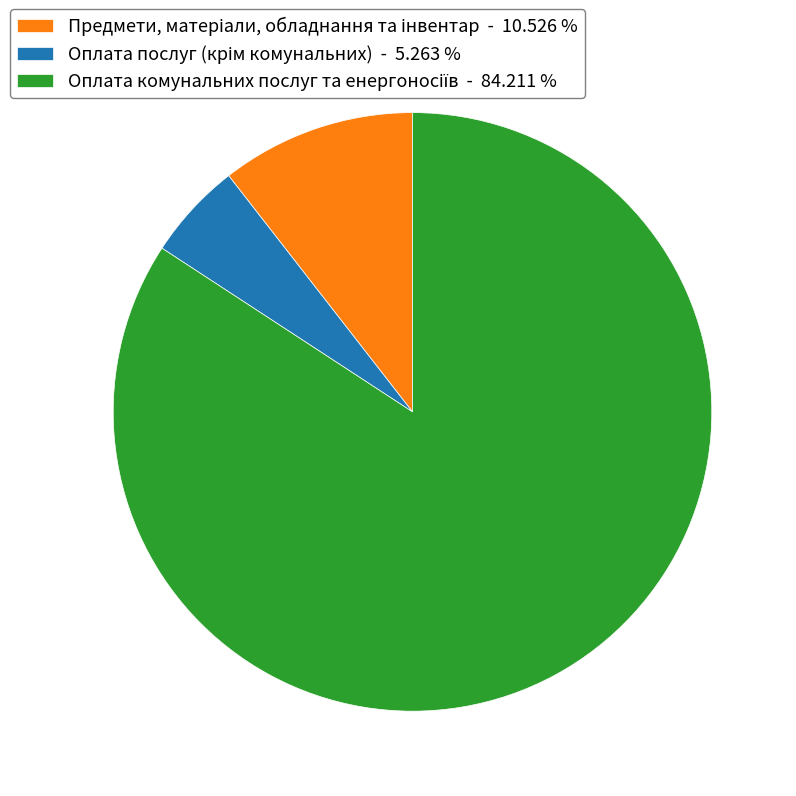

Does any single category account for the majority?

Yes